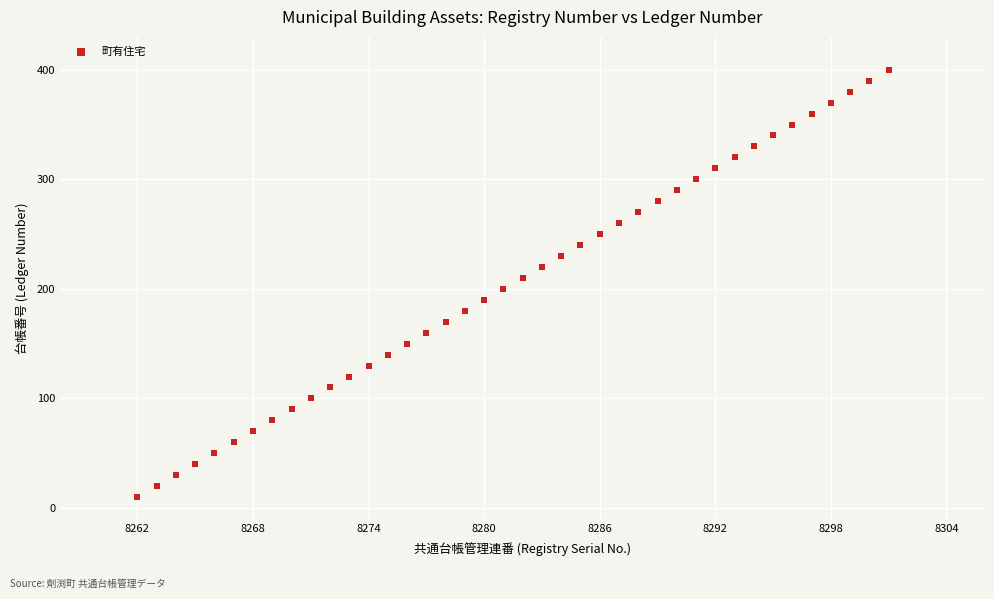

What is the range of X values (max minus min)?

39